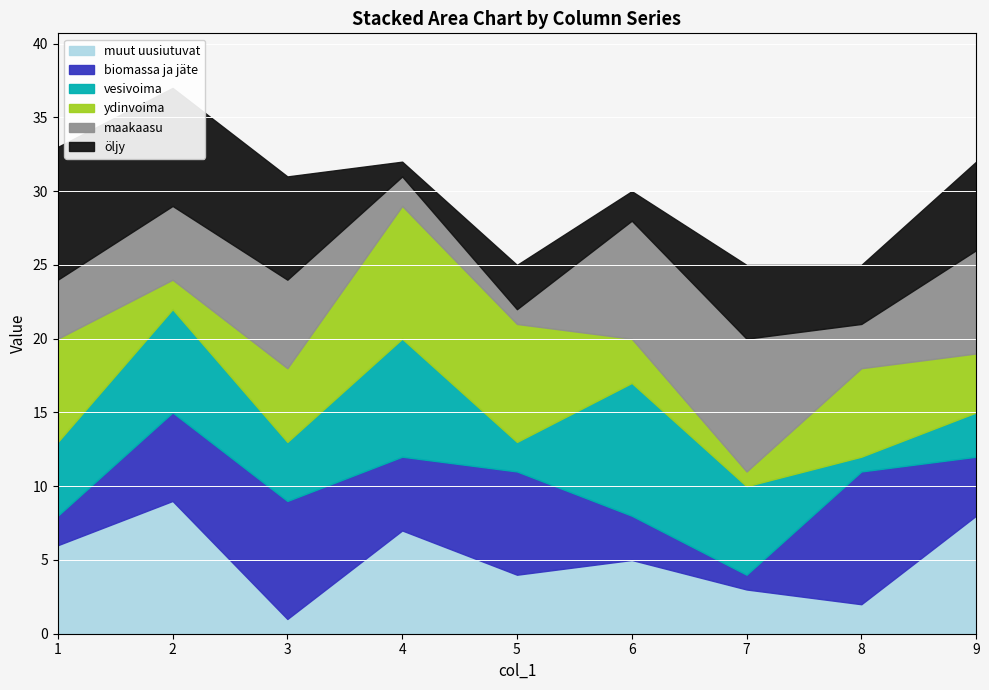

Is it true that col_6 equals 9 at 2?

False